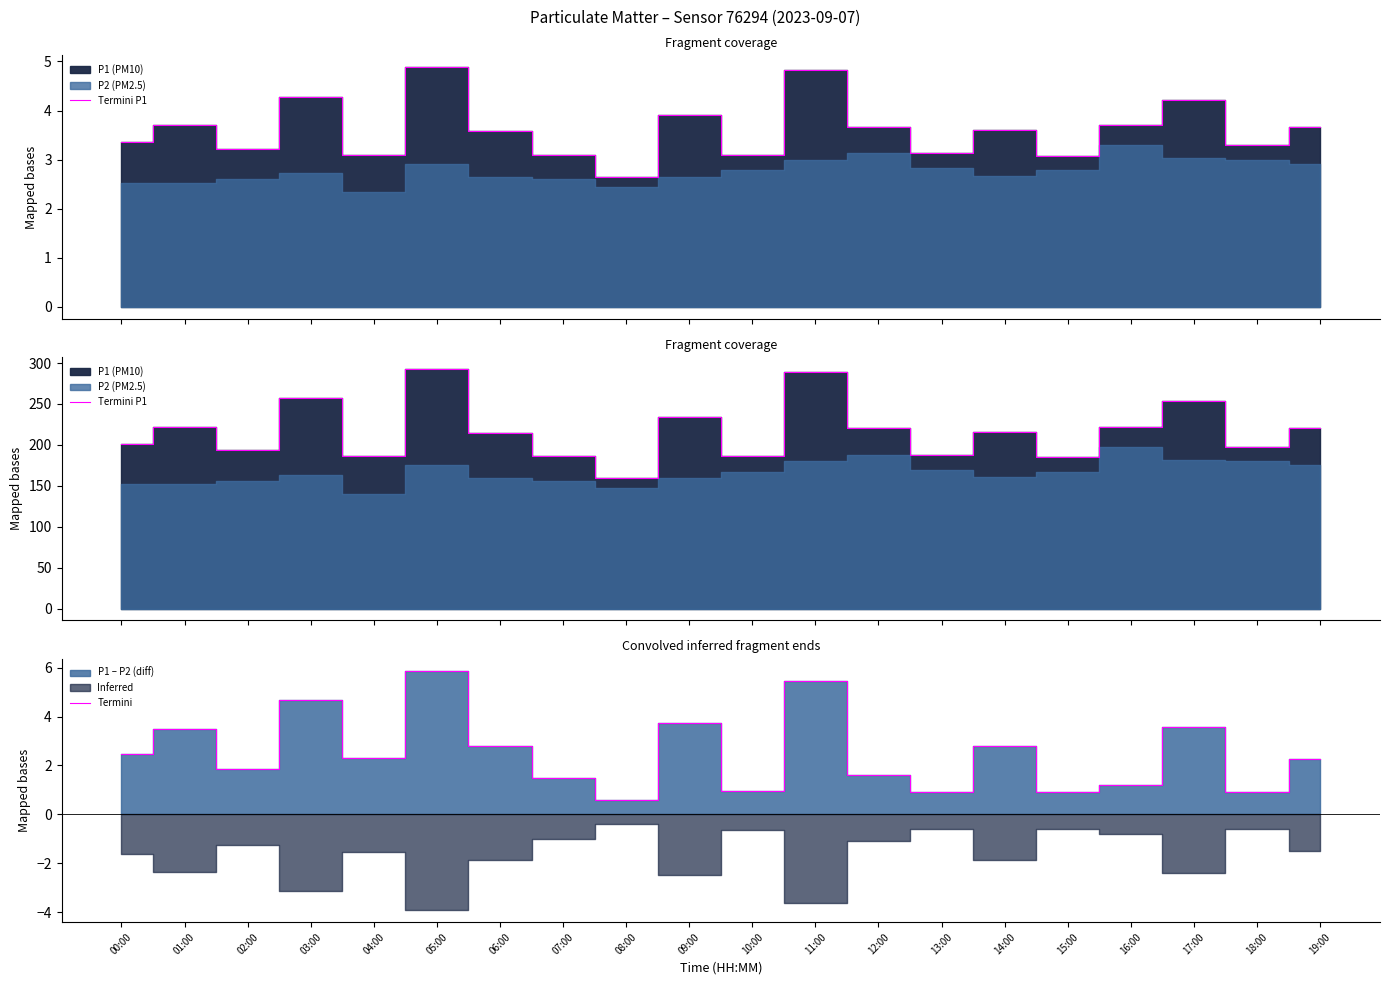

Which series has the largest total across all categories?

Termini P1